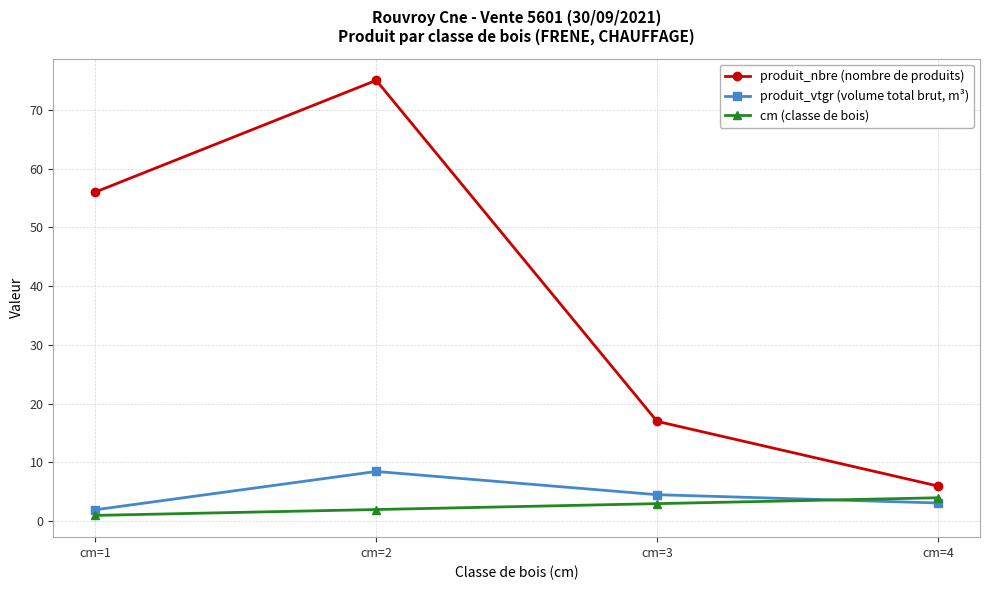

Which category has the highest value in the produit_nbre (nombre de produits) series?

cm=2